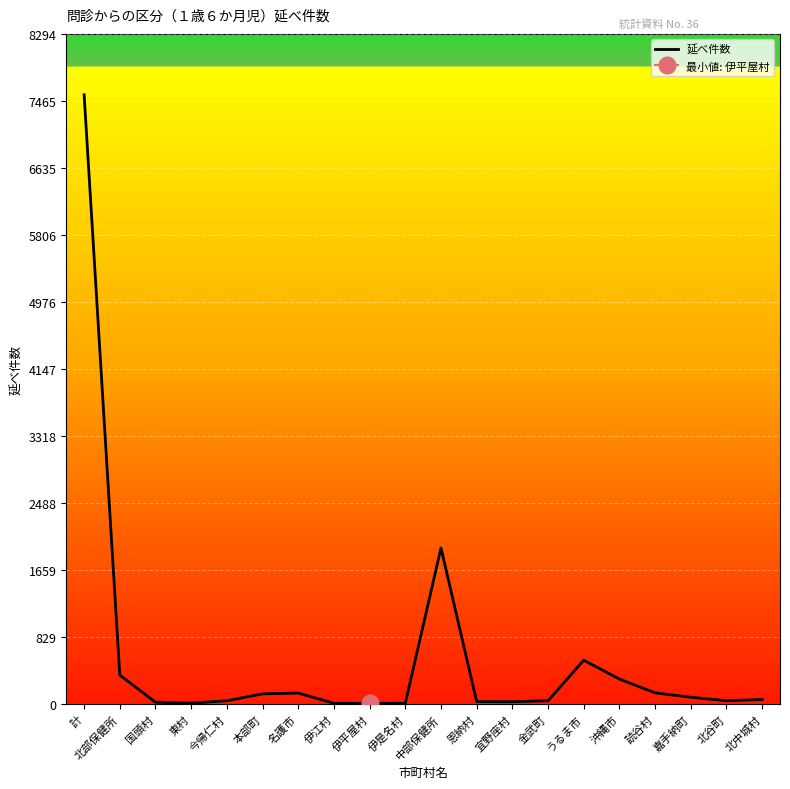

Is it true that the value at 北谷町 is 41?

True